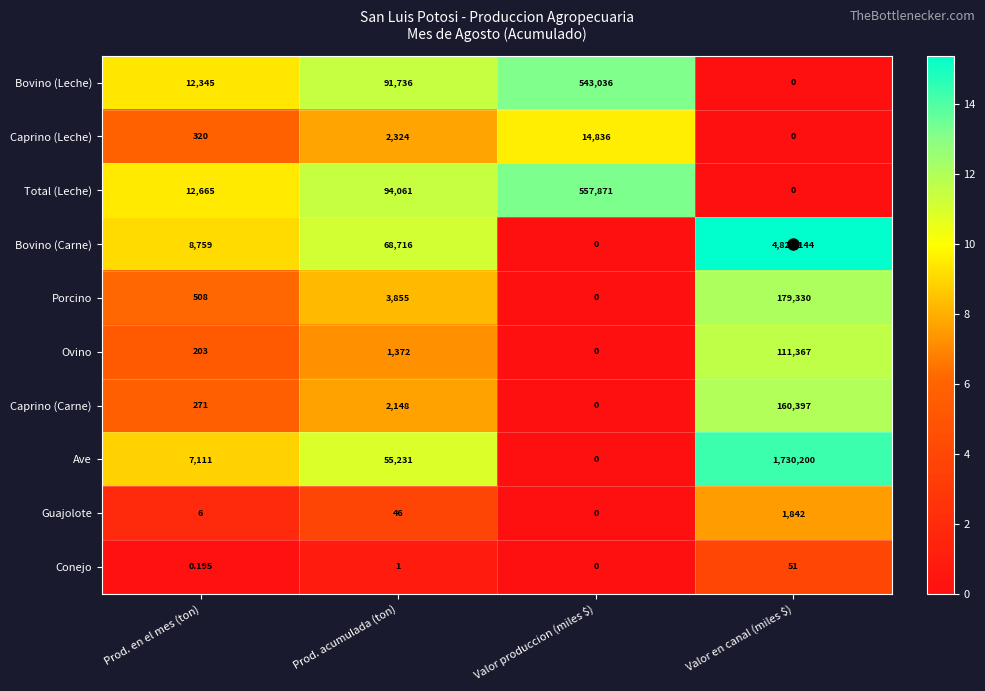

What is the spread (max minus min) of values at Valor produccion (miles $)?

557871.0